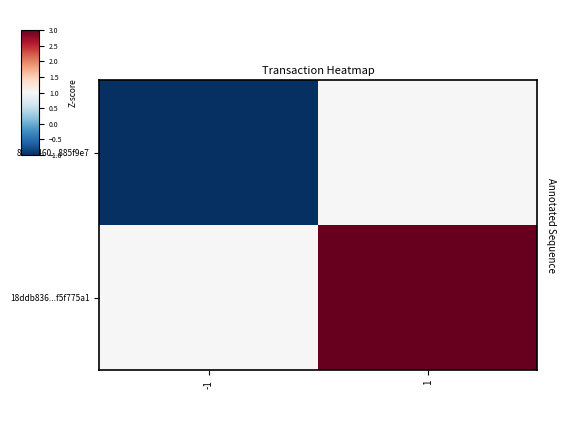

Reading left to right, extract all data points from this chart.

800fa460...885f9e7: -1=-1	1=1
18ddb836...f5f775a1: -1=1	1=3